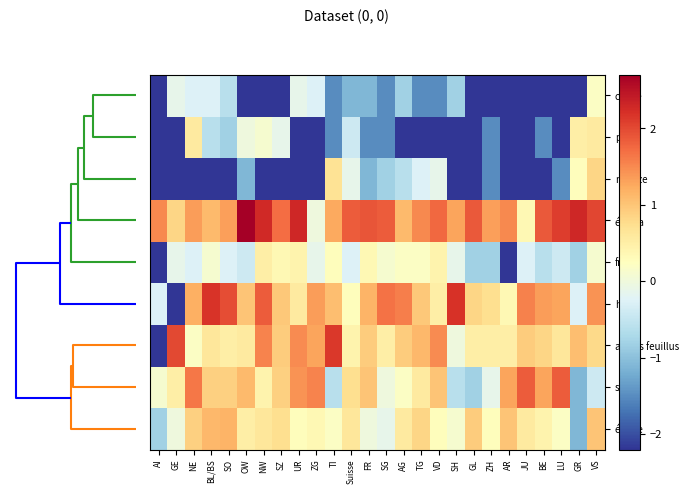

Reading left to right, transcribe all the data shown in this chart.

chêne: AI=-2.2	GE=-0.1	NE=-0.3	BL/BS=-0.3	SO=-0.6	OW=-2.2	NW=-2.2	SZ=-2.2	UR=-0.1	ZG=-0.3	TI=-1.5	Suisse=-1.1	FR=-1.1	SG=-1.5	AG=-0.8	TG=-1.5	VD=-1.5	SH=-0.8	GL=-2.2	ZH=-2.2	AR=-2.2	JU=-2.2	BE=-2.2	LU=-2.2	GR=-2.2	VS=0.2
pin: AI=-2.2	GE=-2.2	NE=0.6	BL/BS=-0.6	SO=-0.8	OW=-0.0	NW=0.1	SZ=-0.1	UR=-2.2	ZG=-2.2	TI=-1.5	Suisse=-0.4	FR=-1.5	SG=-1.5	AG=-2.2	TG=-2.2	VD=-2.2	SH=-2.2	GL=-2.2	ZH=-1.5	AR=-2.2	JU=-2.2	BE=-1.5	LU=-2.2	GR=0.5	VS=0.6
mélèze: AI=-2.2	GE=-2.2	NE=-2.2	BL/BS=-2.2	SO=-2.2	OW=-1.1	NW=-2.2	SZ=-2.2	UR=-2.2	ZG=-2.2	TI=0.7	Suisse=-0.1	FR=-1.1	SG=-0.8	AG=-0.6	TG=-0.3	VD=-0.1	SH=-2.2	GL=-2.2	ZH=-1.5	AR=-2.2	JU=-2.2	BE=-2.2	LU=-1.5	GR=0.3	VS=0.8
épicéa: AI=1.5	GE=0.8	NE=1.4	BL/BS=1.1	SO=1.3	OW=2.7	NW=2.3	SZ=1.7	UR=2.3	ZG=-0.0	TI=1.3	Suisse=1.8	FR=1.9	SG=1.8	AG=1.1	TG=1.5	VD=1.7	SH=1.3	GL=1.9	ZH=1.3	AR=1.5	JU=0.4	BE=1.9	LU=2.1	GR=2.3	VS=2.0
frêne: AI=-2.2	GE=-0.1	NE=-0.3	BL/BS=0.1	SO=-0.3	OW=-0.4	NW=0.5	SZ=0.4	UR=0.4	ZG=-0.1	TI=0.3	Suisse=-0.3	FR=0.4	SG=0.1	AG=0.2	TG=0.2	VD=0.4	SH=-0.1	GL=-0.8	ZH=-0.8	AR=-2.2	JU=-0.3	BE=-0.6	LU=-0.4	GR=-0.8	VS=0.1
hêtre: AI=-0.3	GE=-2.2	NE=1.2	BL/BS=2.2	SO=2.0	OW=1.0	NW=1.8	SZ=1.0	UR=0.6	ZG=1.4	TI=1.1	Suisse=0.3	FR=1.2	SG=1.7	AG=1.6	TG=1.0	VD=0.5	SH=2.2	GL=0.8	ZH=0.7	AR=0.4	JU=1.6	BE=1.4	LU=1.3	GR=-0.3	VS=1.4
autres feuillus: AI=-2.2	GE=2.0	NE=0.2	BL/BS=0.6	SO=0.5	OW=0.6	NW=1.5	SZ=0.9	UR=1.5	ZG=1.3	TI=2.1	Suisse=0.4	FR=0.9	SG=0.5	AG=0.9	TG=1.1	VD=1.5	SH=-0.0	GL=0.5	ZH=0.5	AR=0.5	JU=0.9	BE=0.8	LU=0.6	GR=1.1	VS=0.8
sapin: AI=0.1	GE=0.5	NE=1.6	BL/BS=0.9	SO=0.9	OW=1.1	NW=0.4	SZ=0.9	UR=1.4	ZG=1.5	TI=-0.6	Suisse=0.7	FR=1.0	SG=-0.0	AG=0.2	TG=0.6	VD=1.0	SH=-0.6	GL=-0.8	ZH=-0.1	AR=1.3	JU=1.8	BE=1.3	LU=1.9	GR=-1.1	VS=-0.4
érable: AI=-0.8	GE=-0.0	NE=0.9	BL/BS=1.1	SO=1.2	OW=0.5	NW=0.6	SZ=0.7	UR=0.3	ZG=0.4	TI=0.2	Suisse=0.6	FR=-0.0	SG=-0.1	AG=0.6	TG=0.8	VD=0.3	SH=0.1	GL=0.9	ZH=0.3	AR=1.0	JU=0.6	BE=0.4	LU=0.2	GR=-1.1	VS=1.0